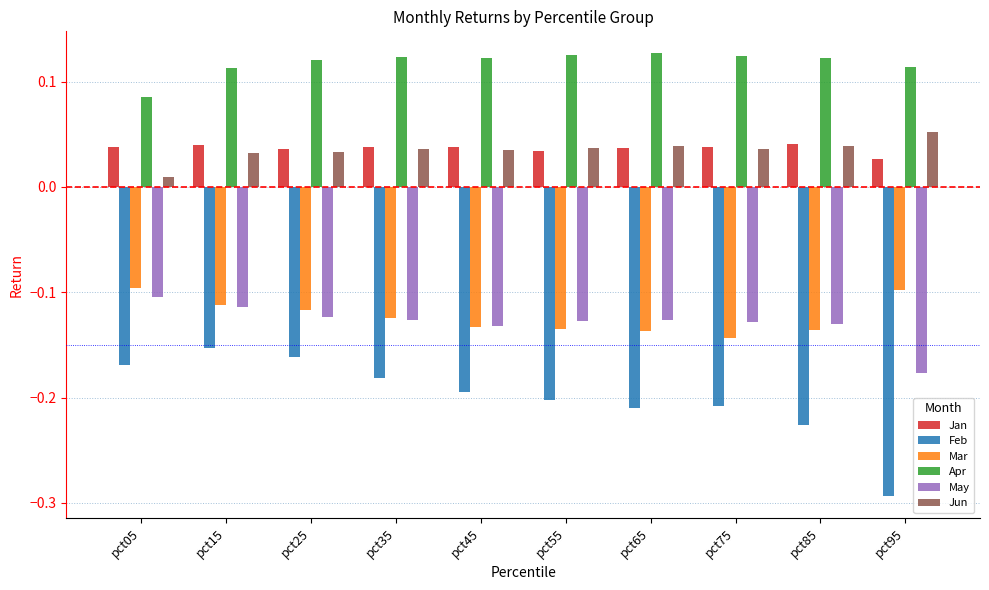

Count the Jan values in the range 0 to 1.

10